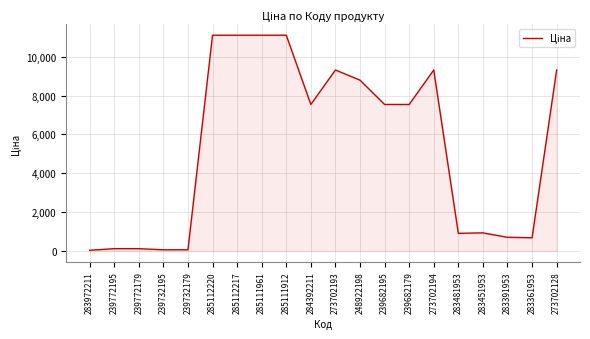

The chart shows a value of 337.6 at 283481953. True or false?

False